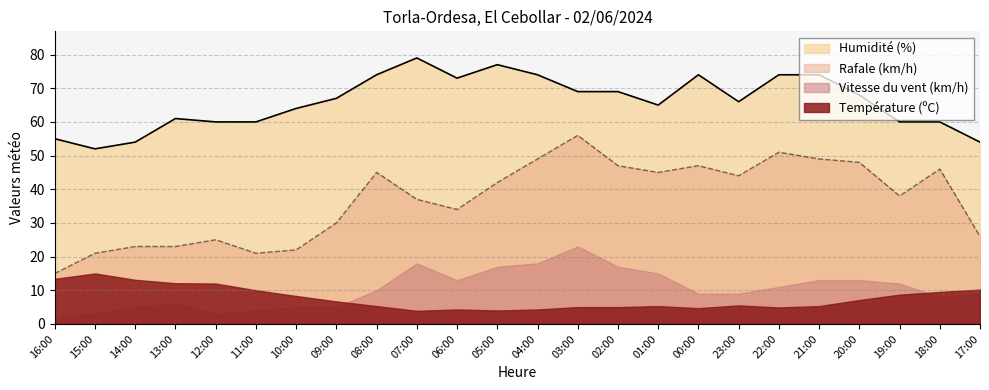

Read the Humidité (%) value at 23:00.

66.0